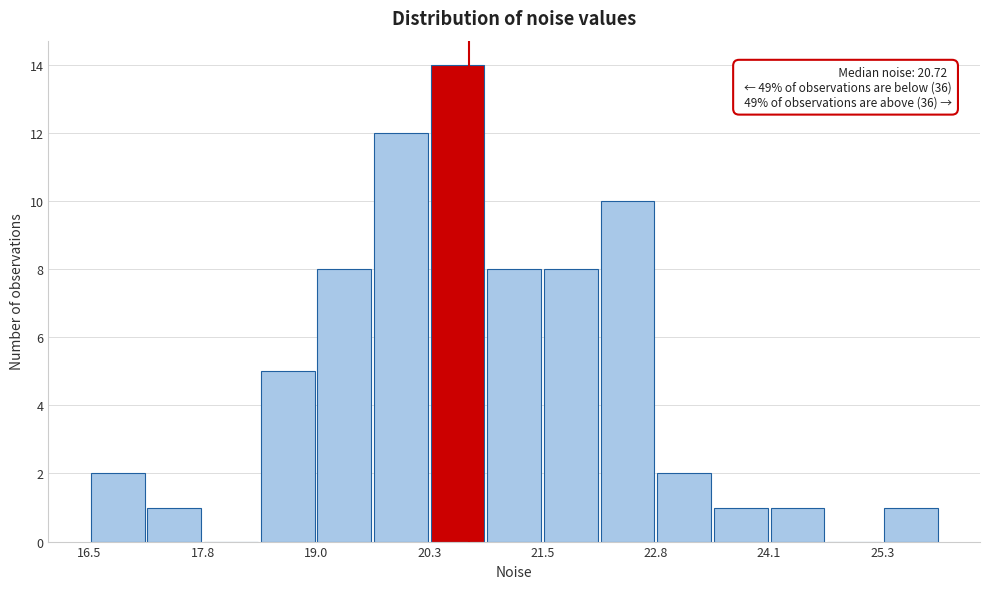

Around what value on the x-axis is the tallest bar? Give the approximate position of its centre, as read against the axis.

20.6